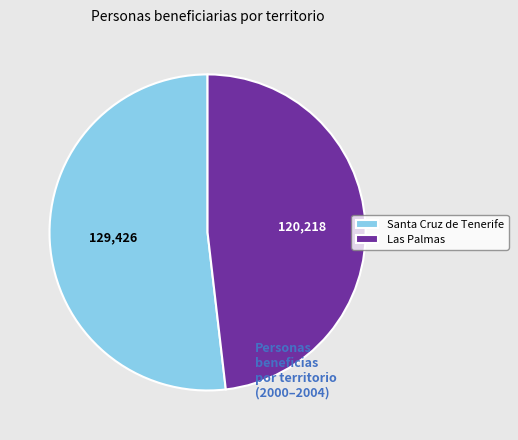

Count the number of slices in the pie.

2